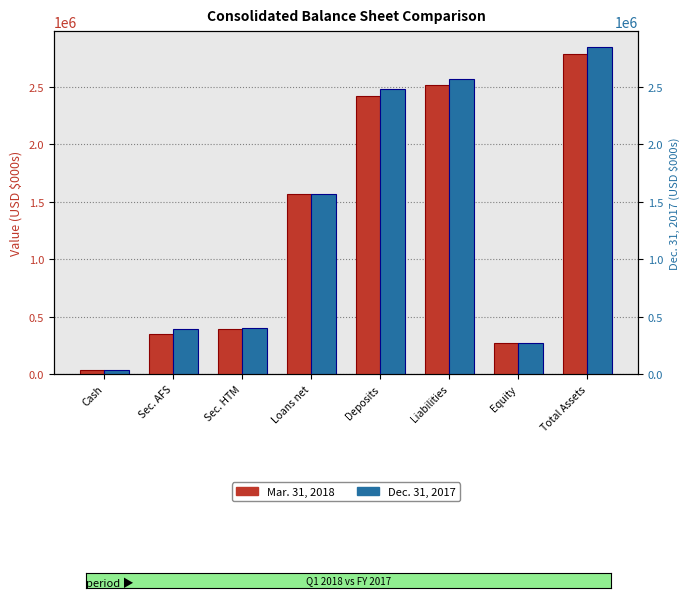

List the series in order of their peak value, highest first.

Dec. 31, 2017, Mar. 31, 2018